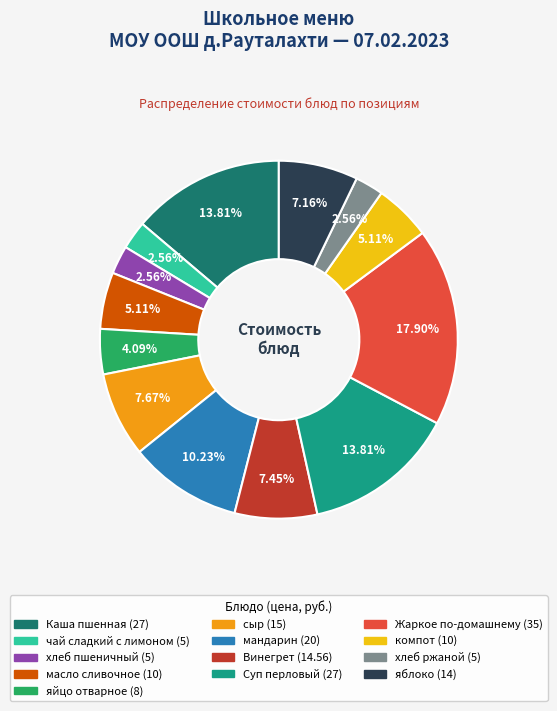

To the nearest percent, what is the difference between the largest and smallest slice percentages?

15%